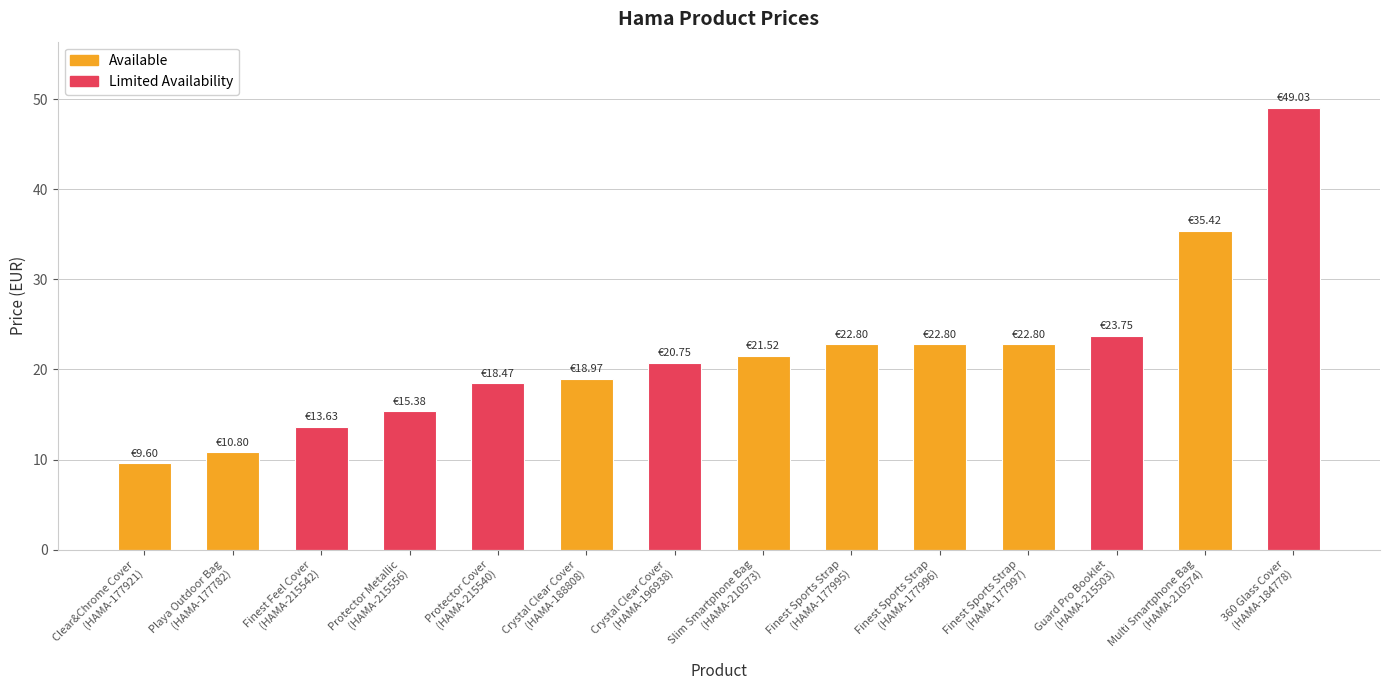

What is the minimum value shown in the chart?

9.6